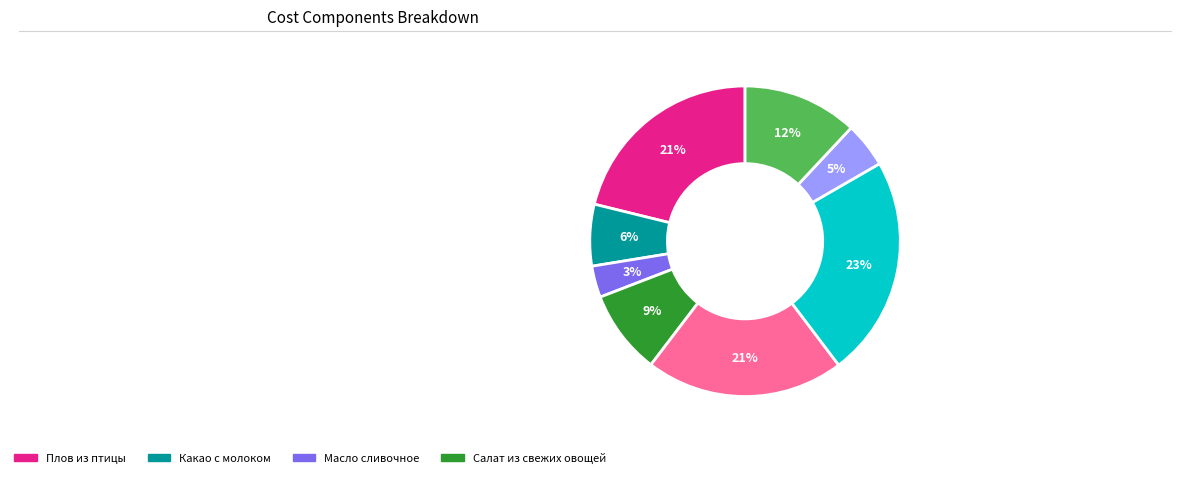

To the nearest percent, what is the average slice percentage?

12%